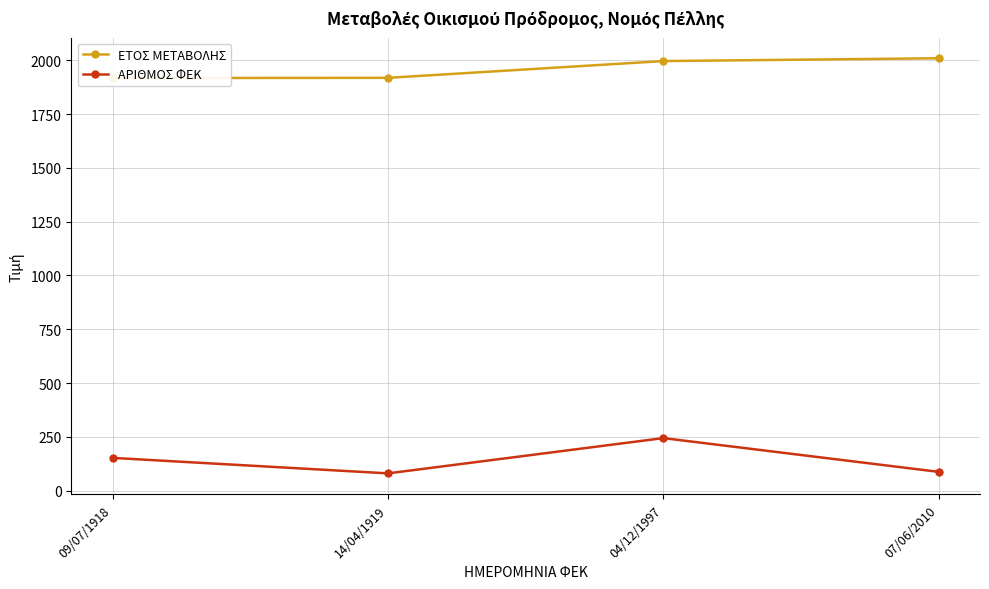

What is the label of the 4th point from the left?

07/06/2010